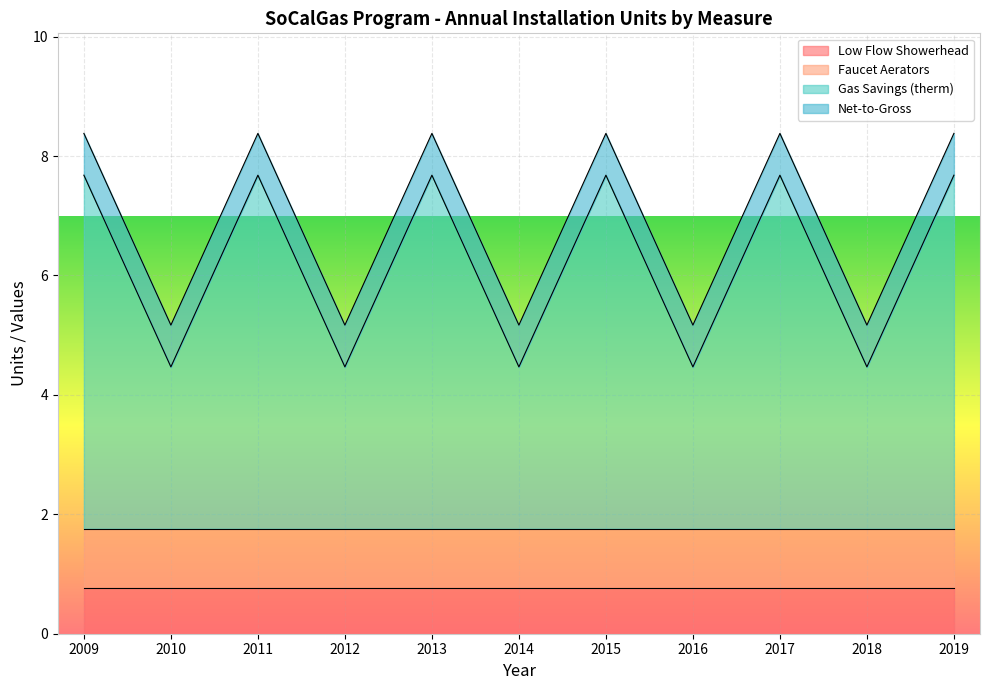

What is the spread (max minus min) of values at 2017?

5.2